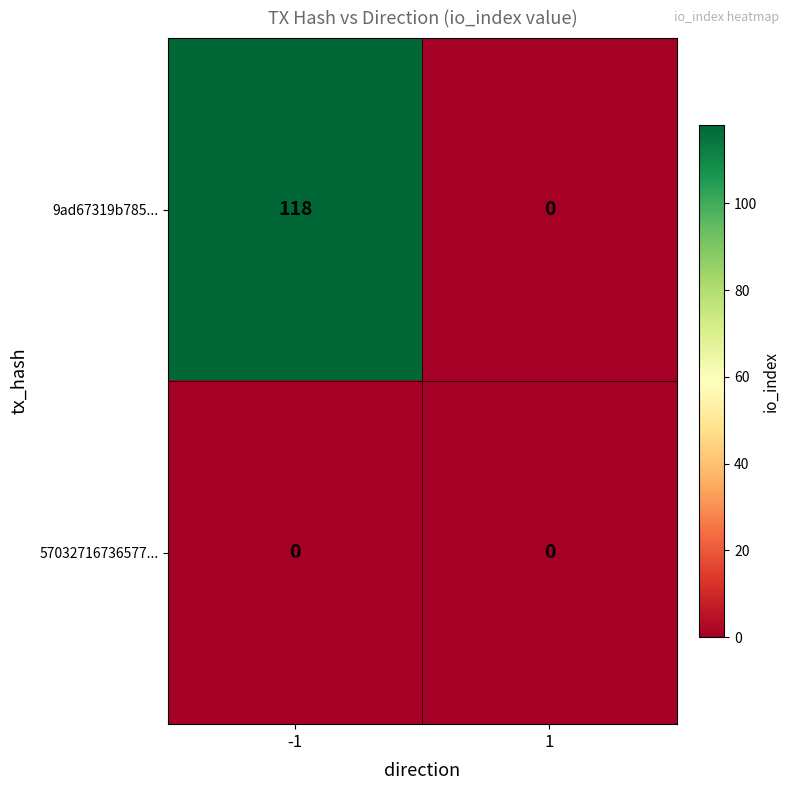

Which series has the widest spread of values?

9ad67319b785...